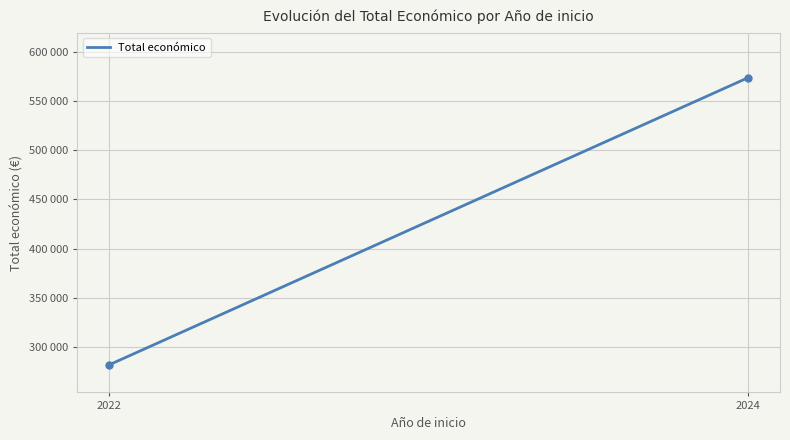

Does the chart have visible grid lines?

Yes